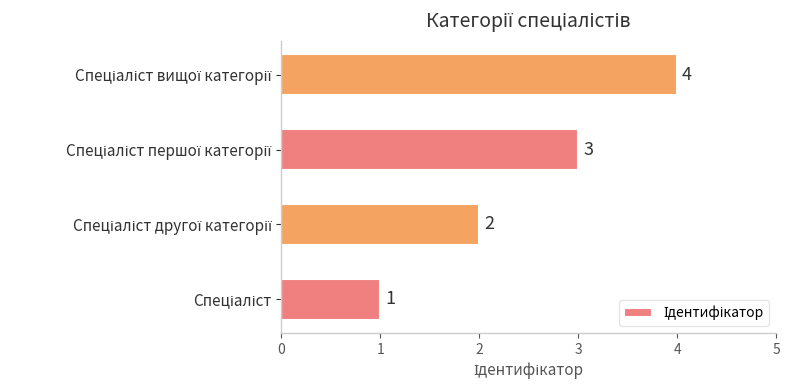

How many bars are there in total?

4